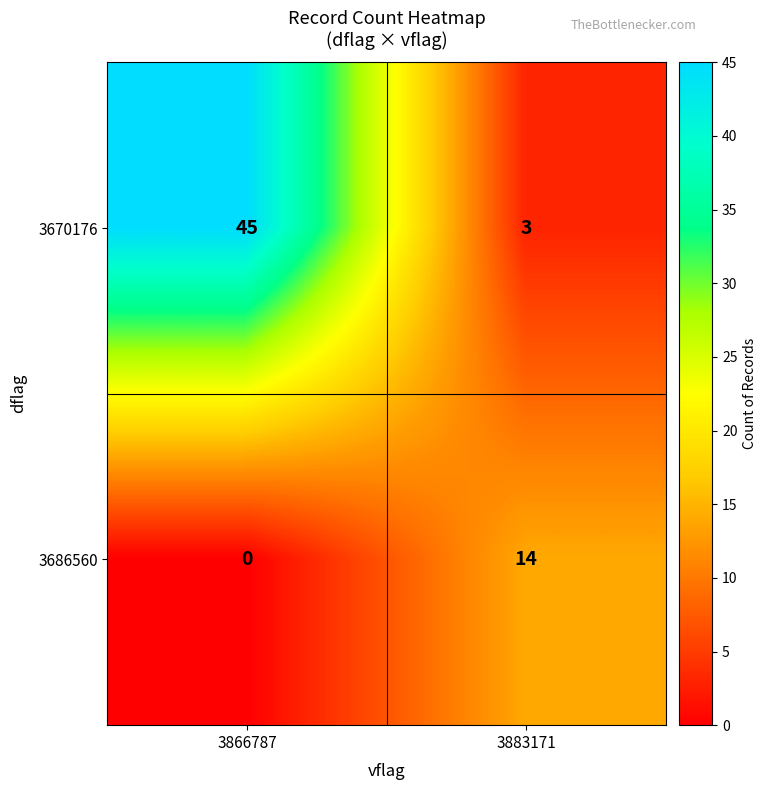

What value does the 3686560 series have at 3883171, to the nearest 5?

15